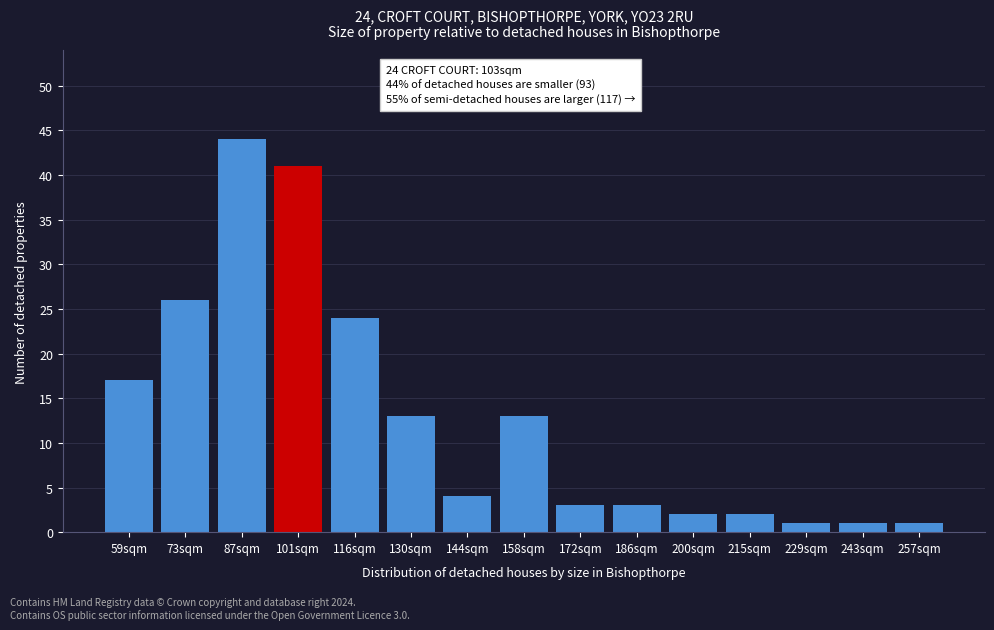

Reading left to right, what are all the values shown in this chart?

17	26	44	41	24	13	4	13	3	3	2	2	1	1	1